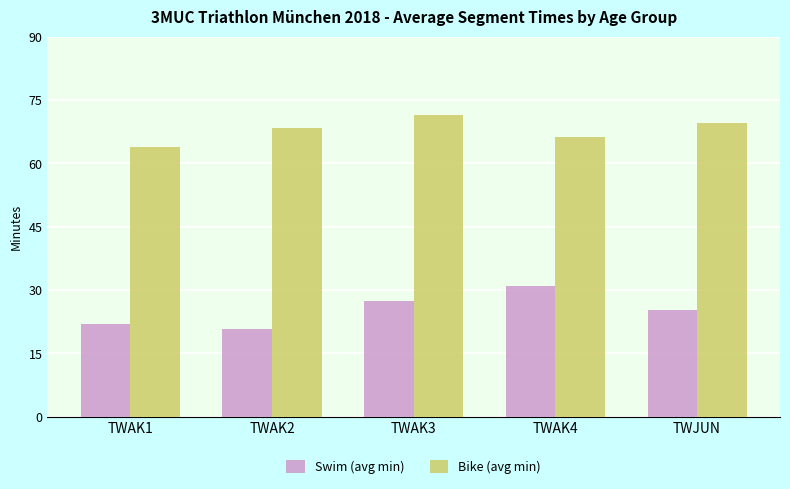

What is the spread (max minus min) of values at TWAK3?

44.0